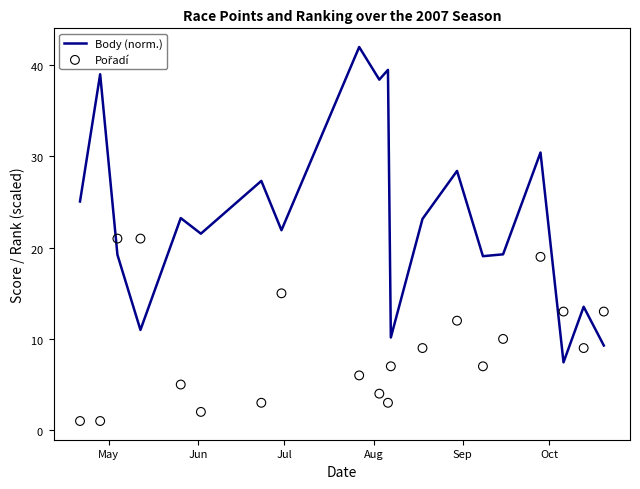

Which series reaches the minimum Y coordinate?

Pořadí